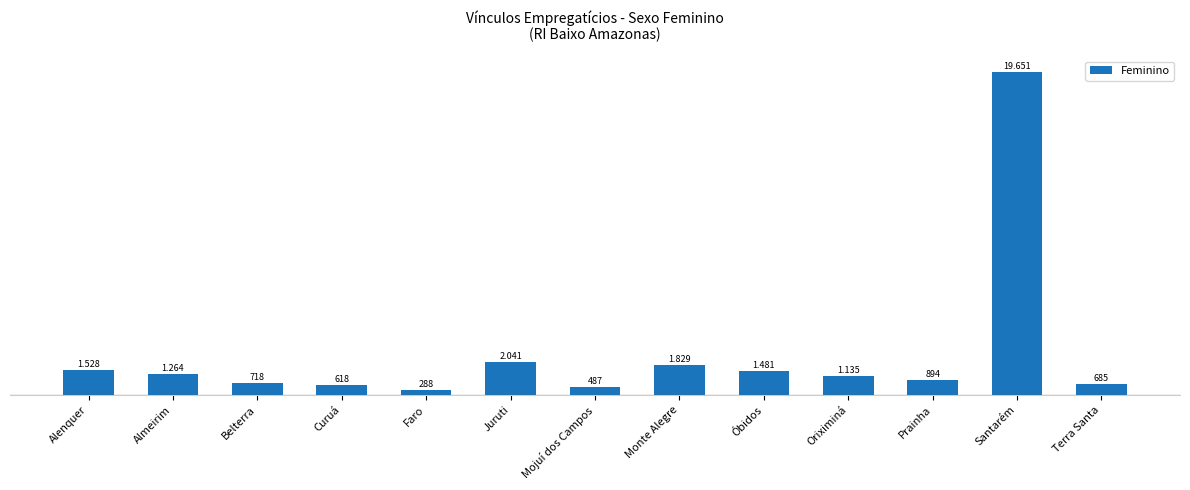

Are the bars horizontal?

No